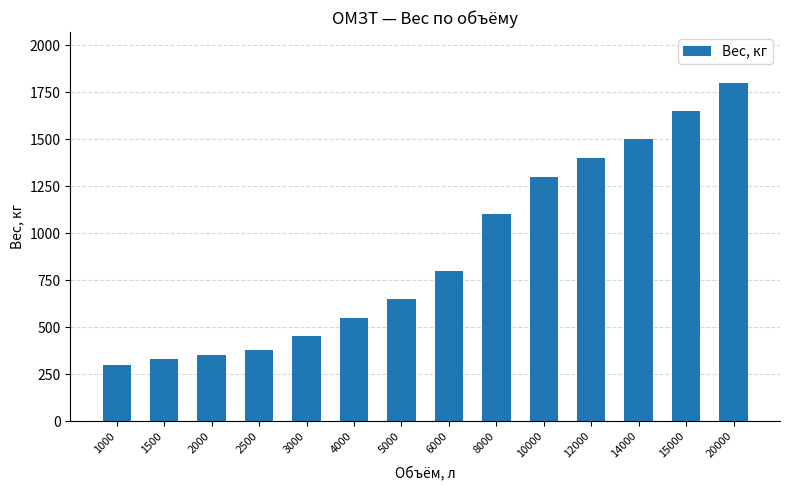

Which label corresponds to the largest value in the chart?

20000